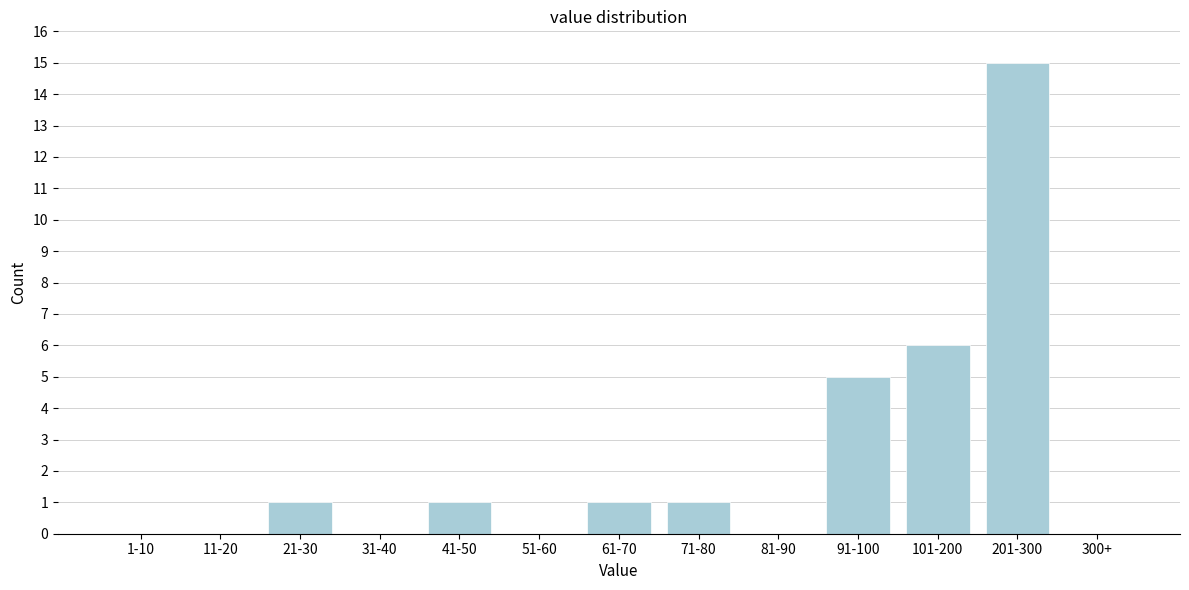

Reading left to right, list all the values displayed in this chart.

1-10=0	11-20=0	21-30=1	31-40=0	41-50=1	51-60=0	61-70=1	71-80=1	81-90=0	91-100=5	101-200=6	201-300=15	300+=0